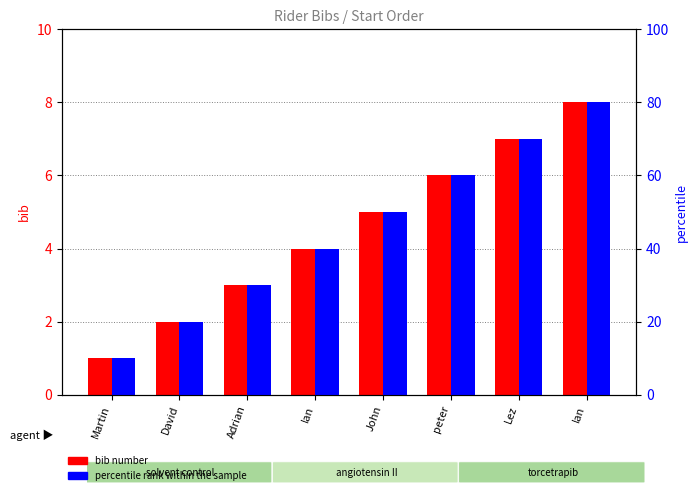

List the series in order of their peak value, highest first.

percentile rank within the sample, bib number